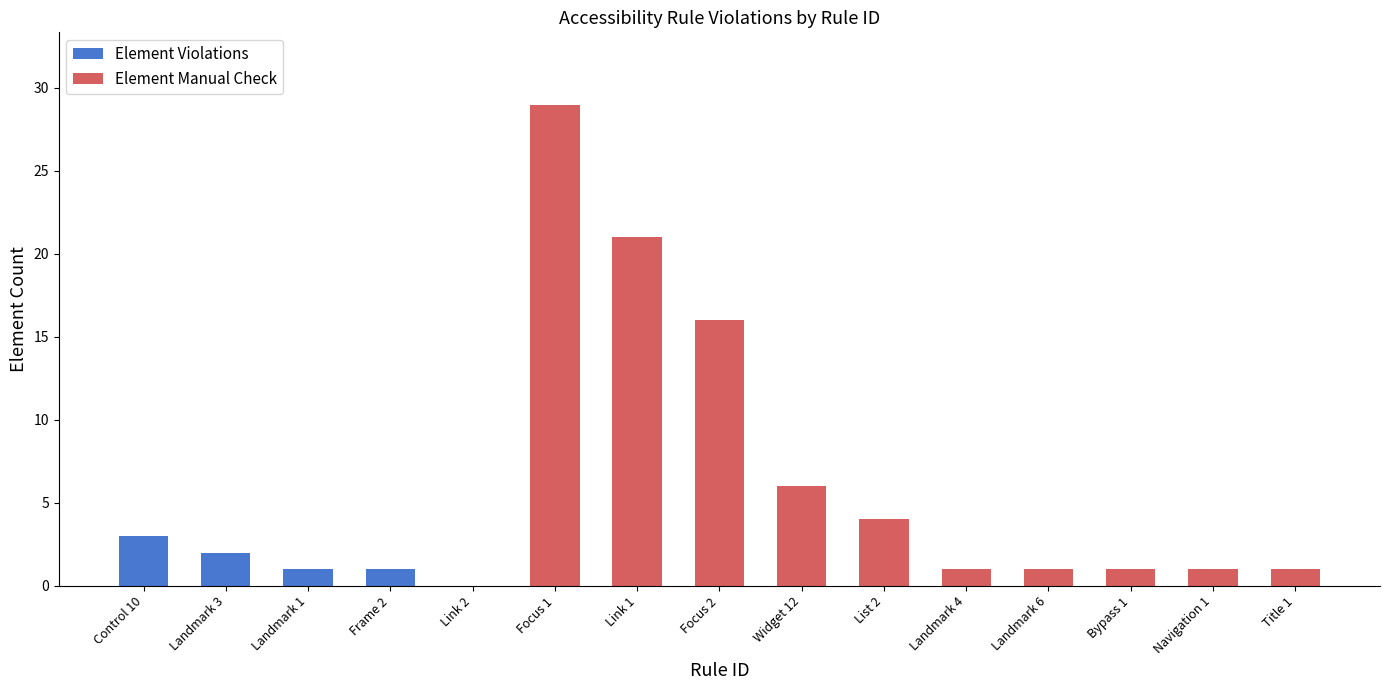

What is the maximum value shown in the chart?

29